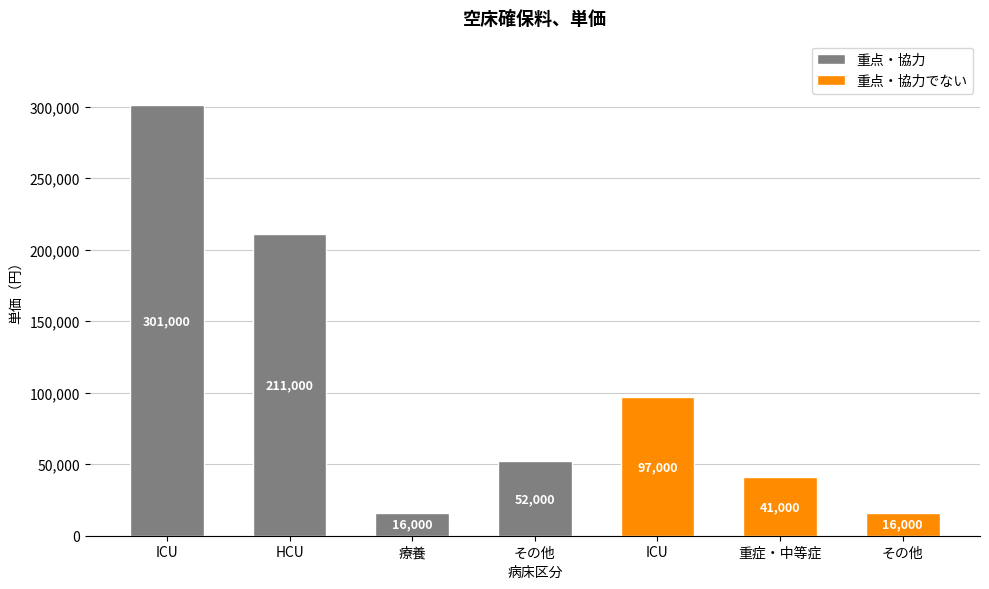

True or false: 重点・協力 has a value of 16000 at 療養.

True